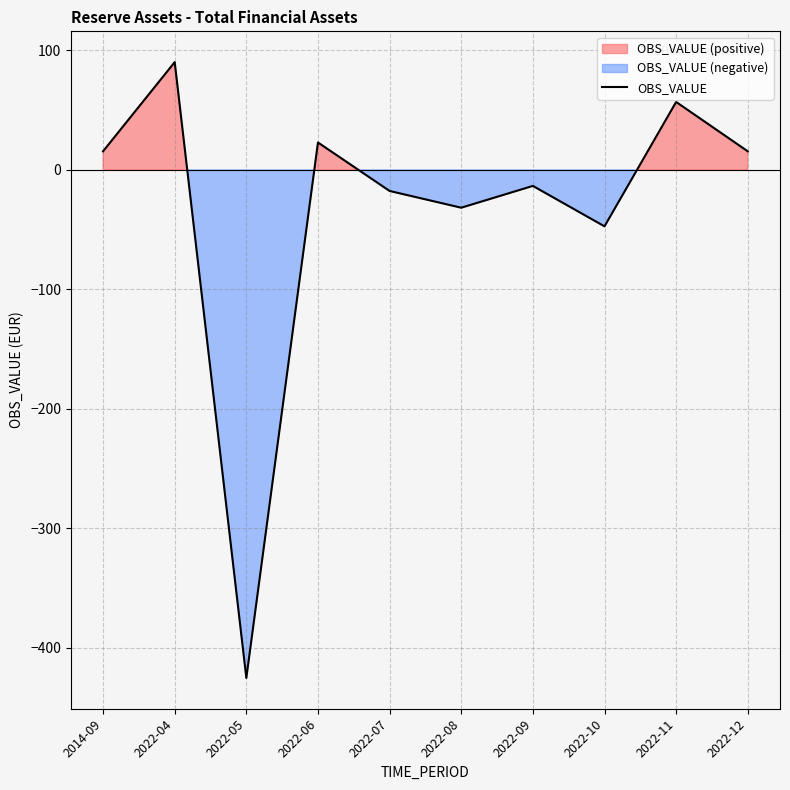

Between 2022-06 and 2022-12, which is larger?

2022-06